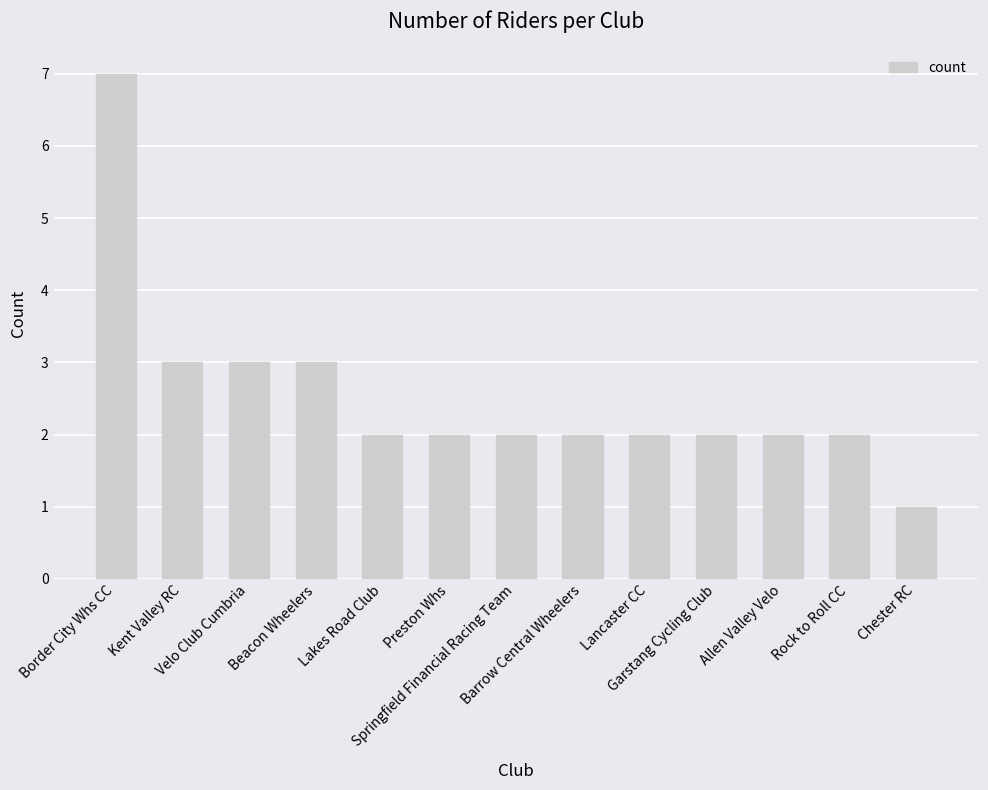

At which category does the chart reach its peak across all series?

Border City Whs CC